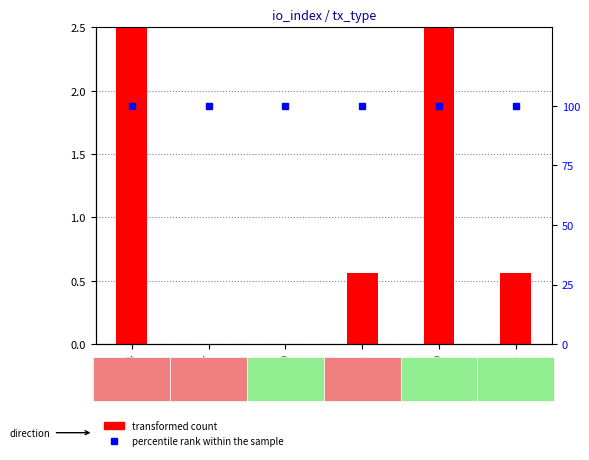

What is the label of the 6th bar from the right?

4